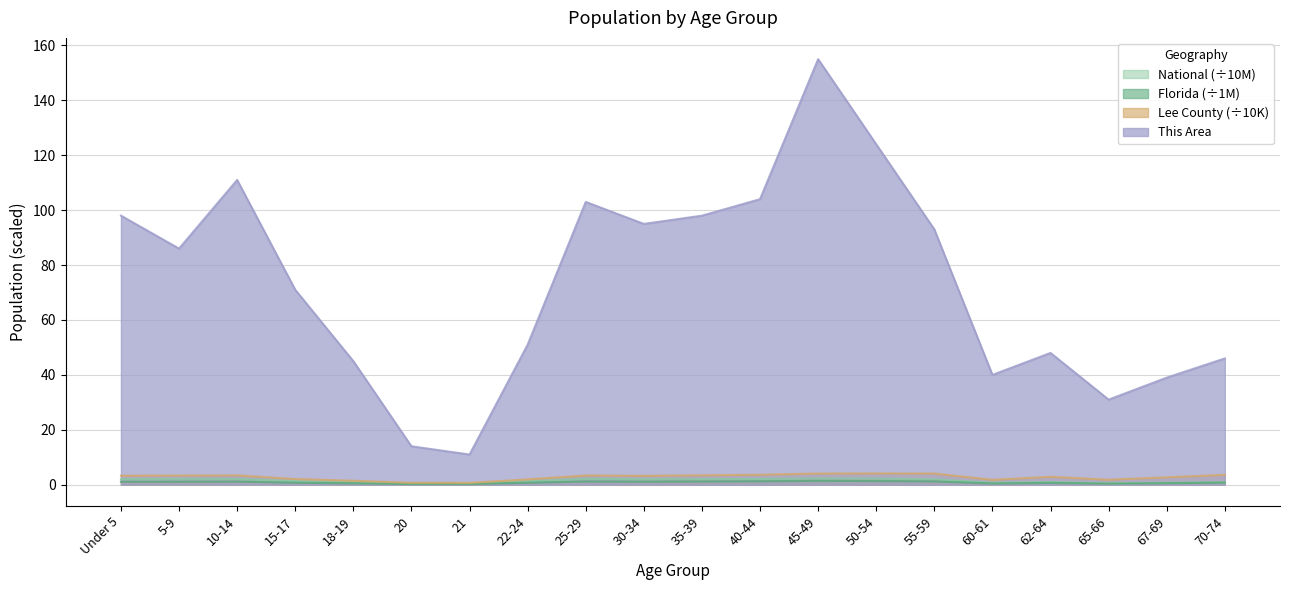

Where is Florida nearest to the value 0?

21